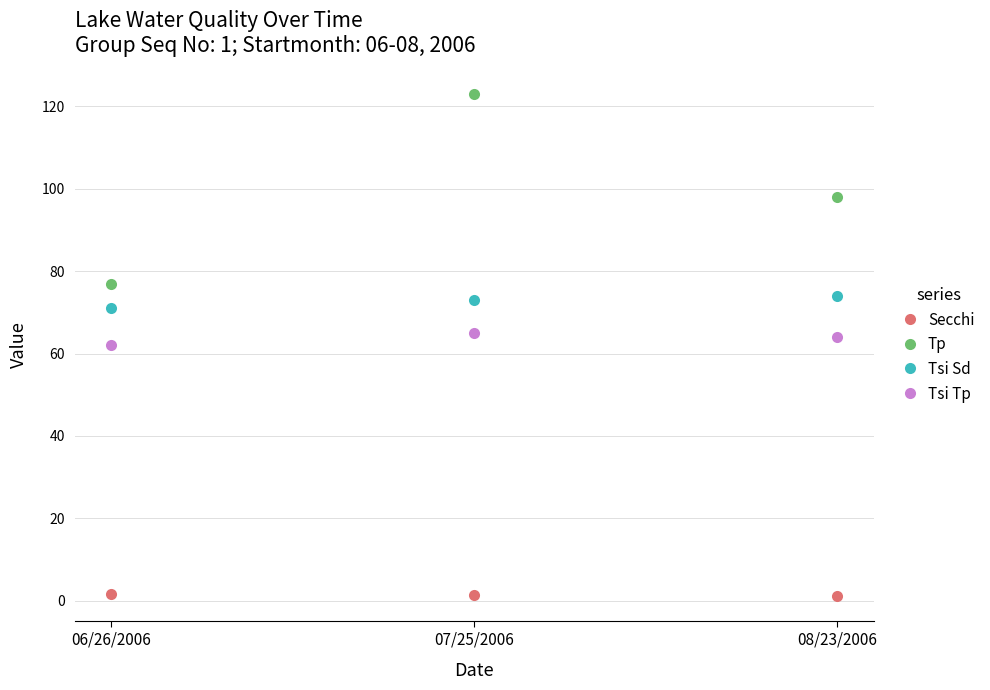

What is the total value across all series at 08/23/2006?

237.2